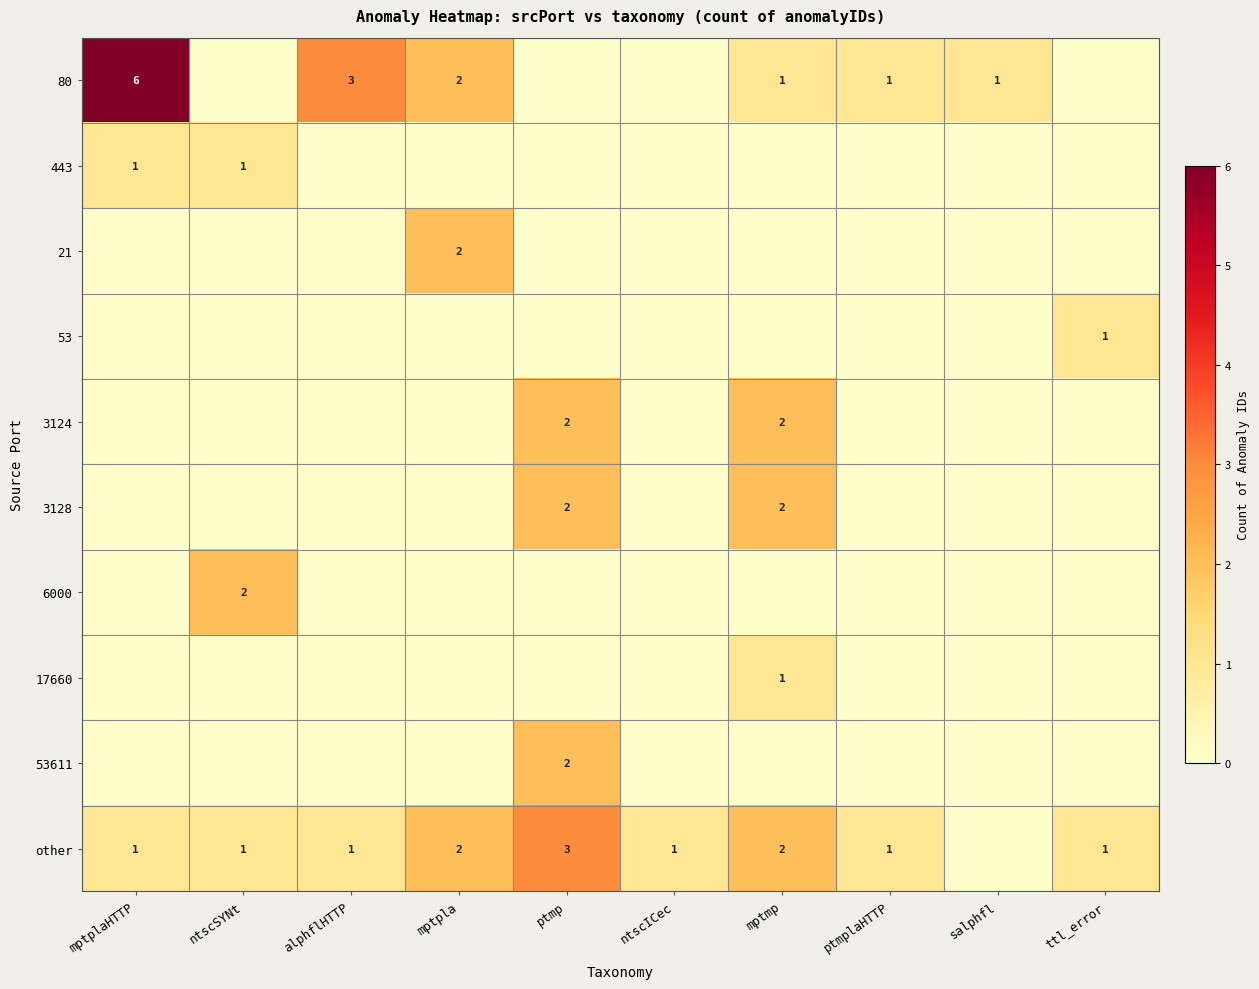

What is the difference between the highest and lowest values at ntscICec?

1